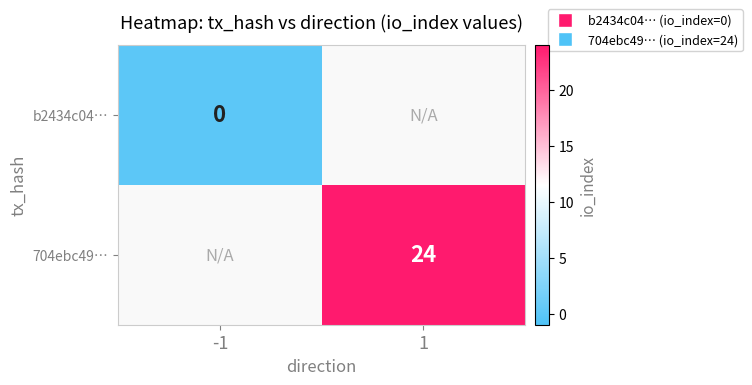

Is the value of b2434c04… at -1 greater than the value of 704ebc49… at 1?

No